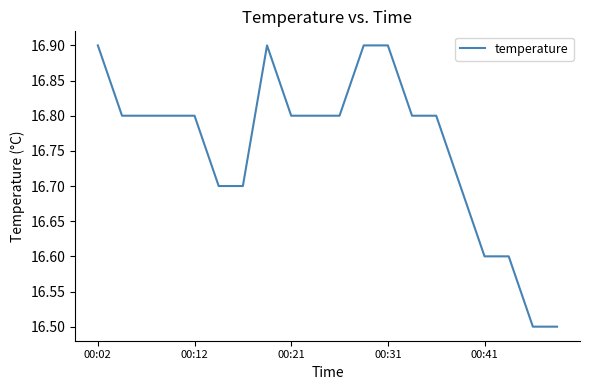

What is the minimum value shown in the chart?

16.5